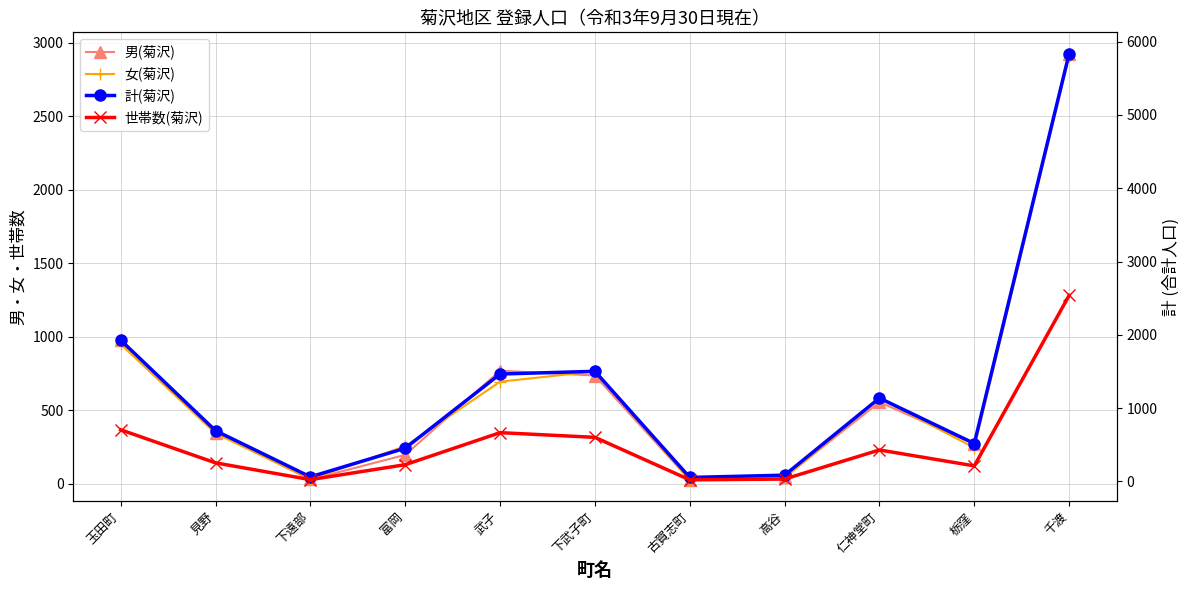

Where does the 女(菊沢) series first go above 343?

玉田町